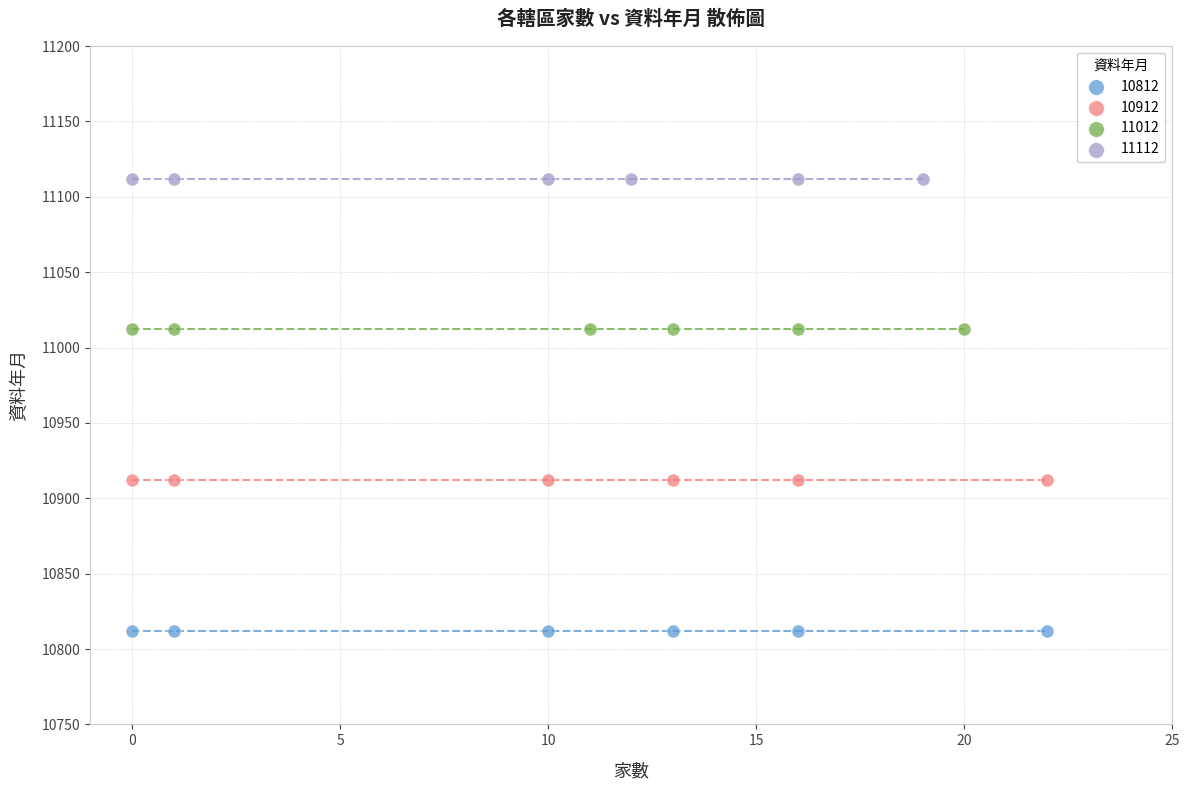

Which series reaches the minimum Y coordinate?

10812